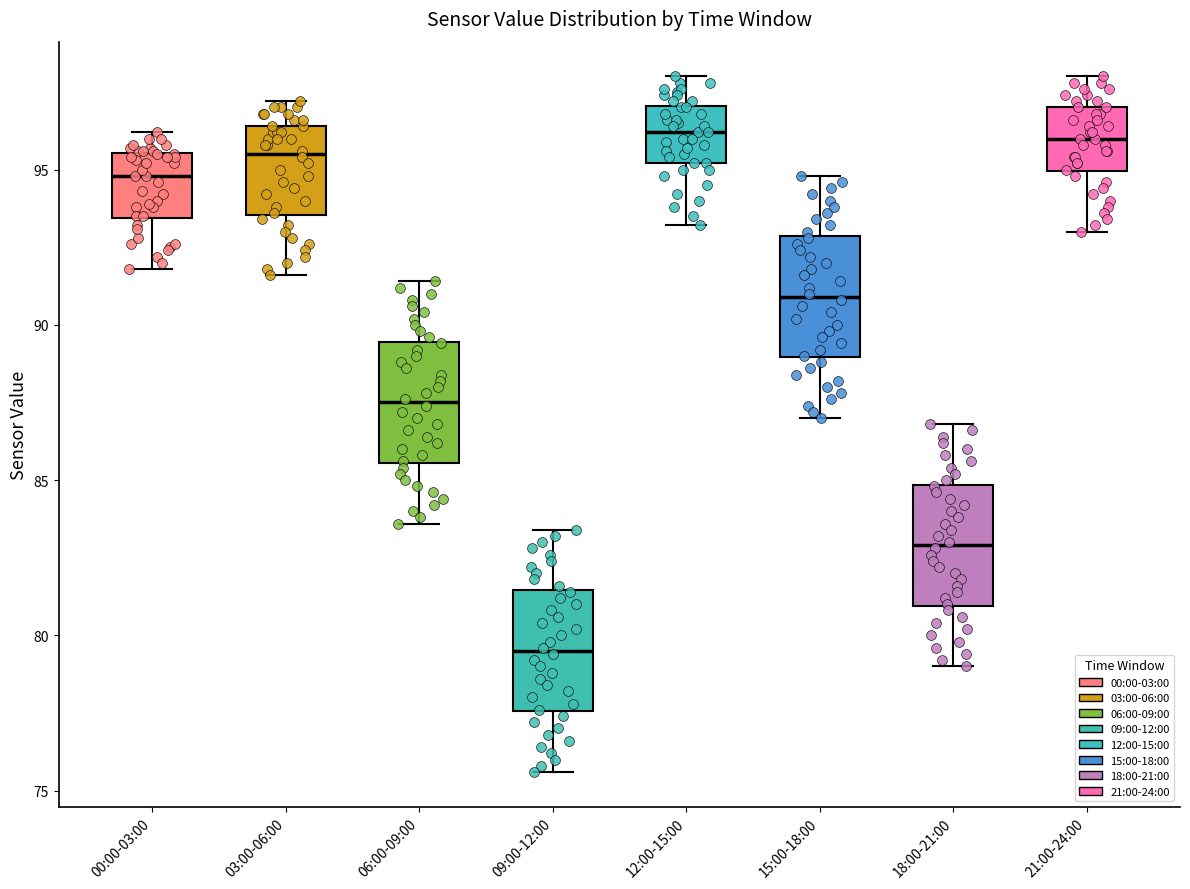

Where does the lower whisker of the box for 18:00-21:00 end on the y-axis? The values are not printed on the chart, so give them approximately, as read against the axis.

79.0